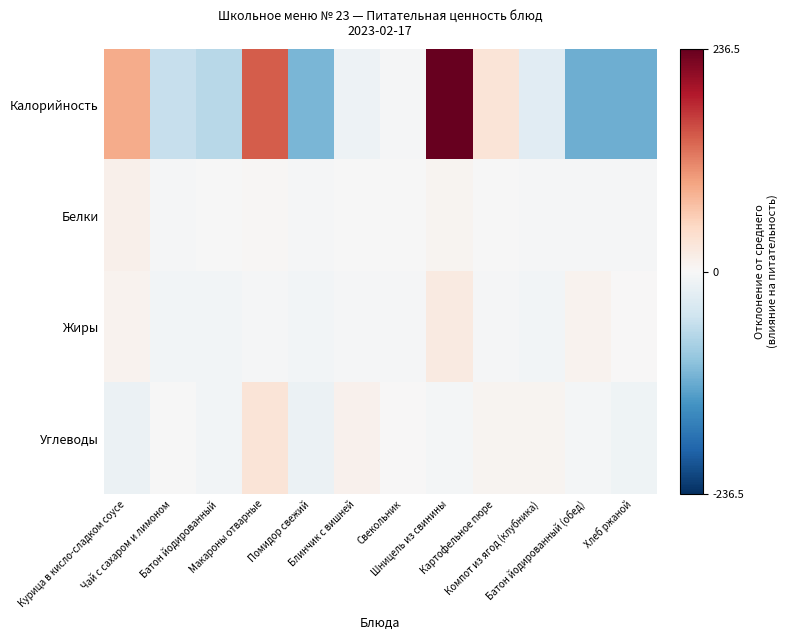

How many categories are shown in the chart?

12